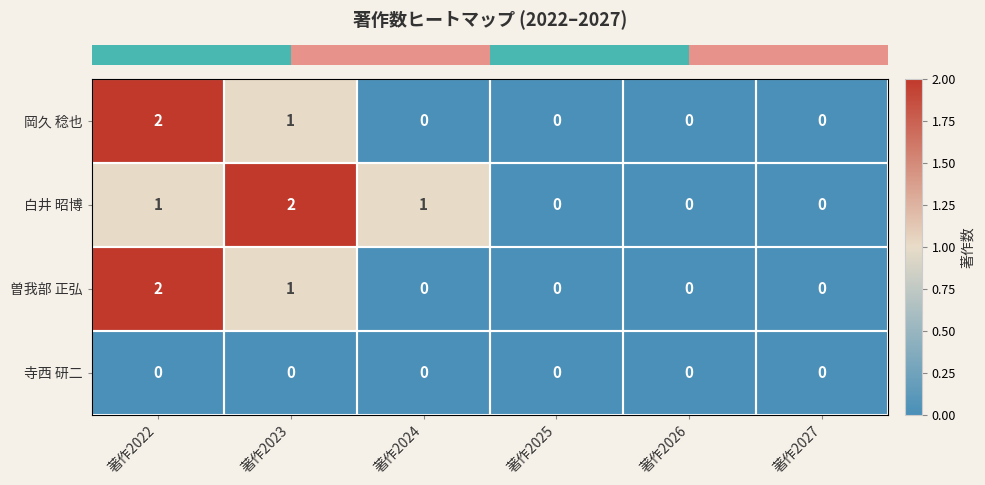

At which category is the sum across all series the highest?

著作2022